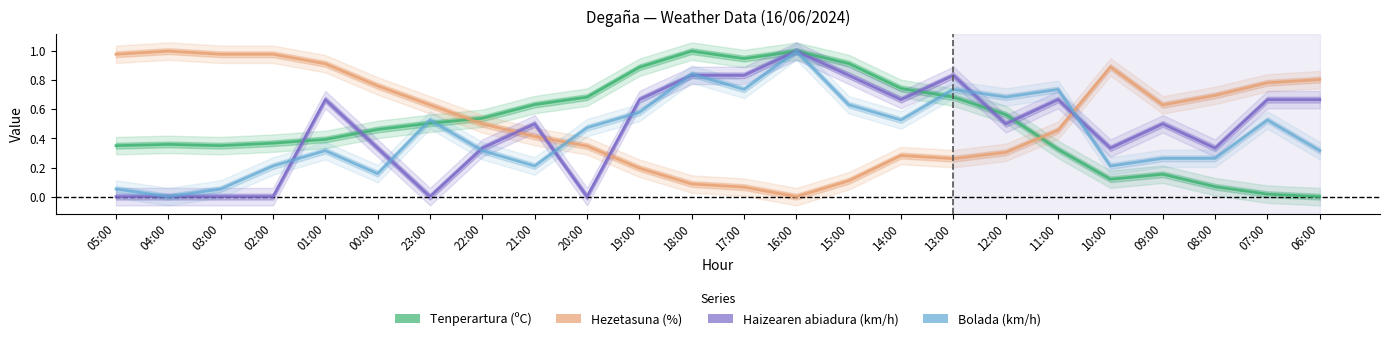

What are all the series names shown in the legend?

Tenperartura (ºC), Hezetasuna (%), Haizearen abiadura (km/h), Bolada (km/h)